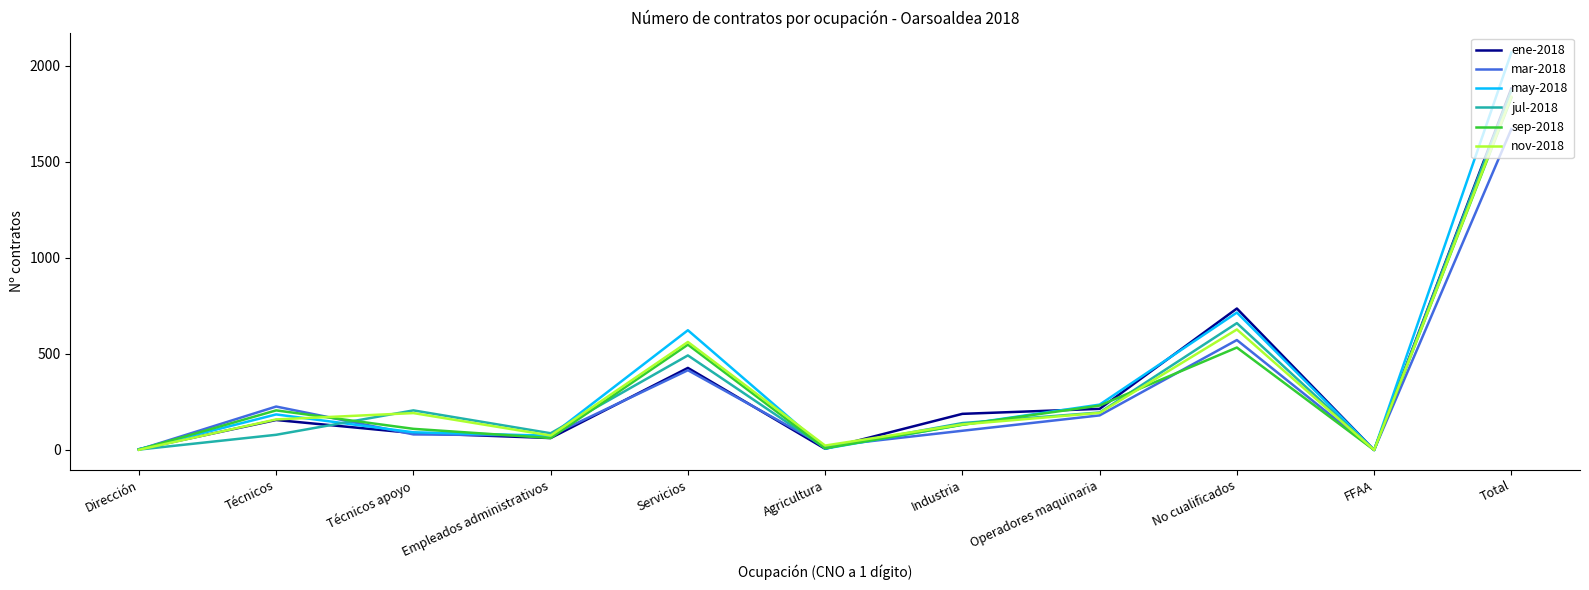

True or false: ene-2018 and mar-2018 intersect in this chart.

True